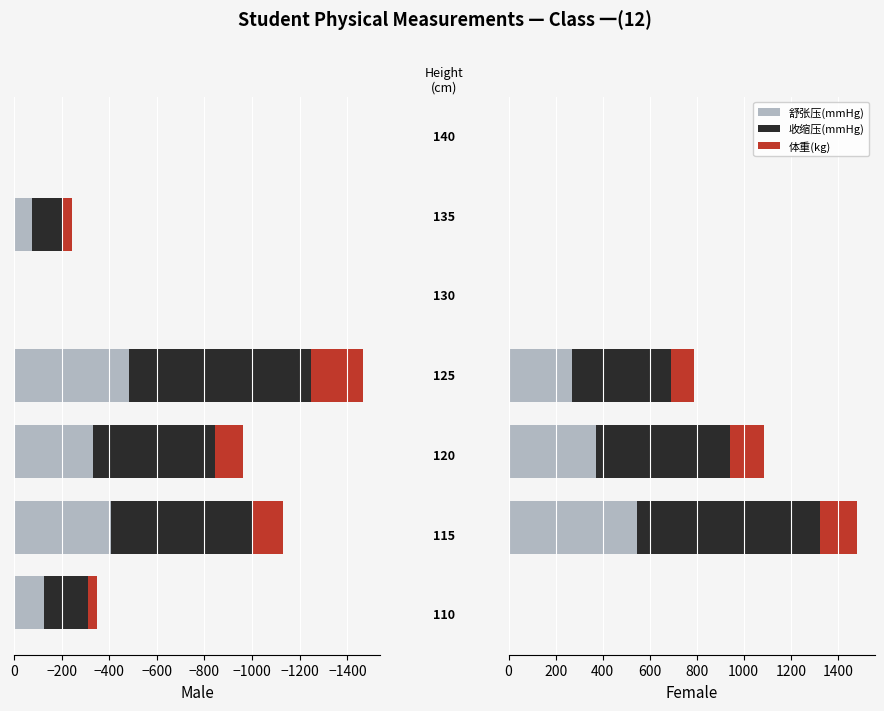

How many values in the 舒张压(mmHg) series exceed 0?

3